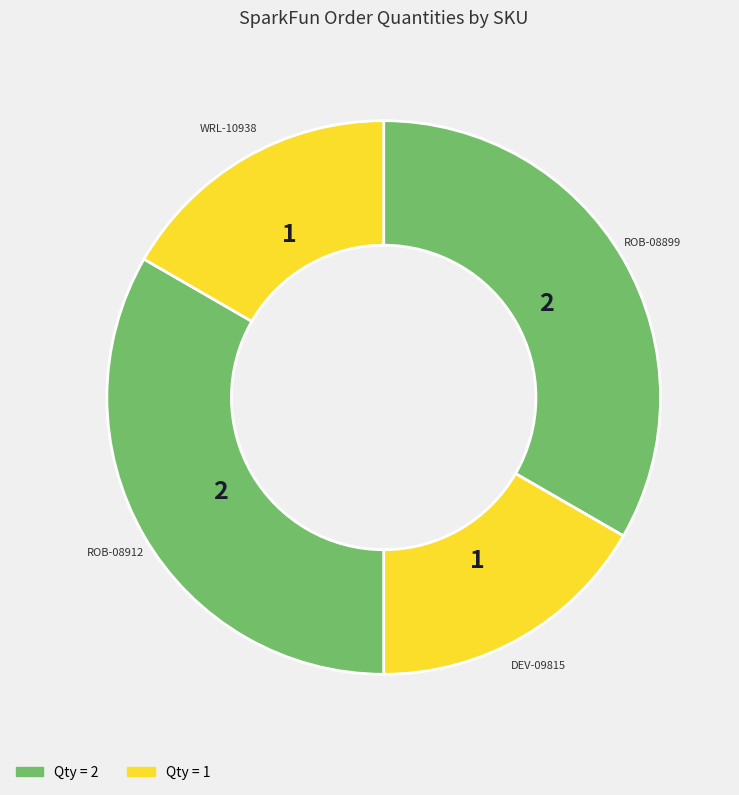

Count the number of slices in the pie.

4